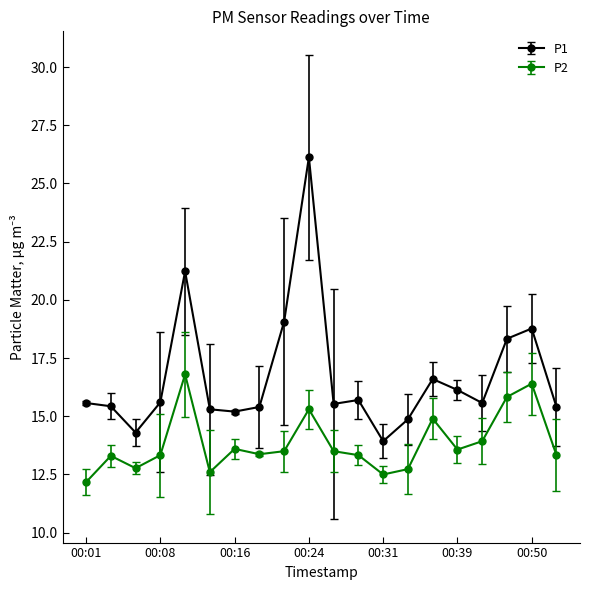

Rank the series by their average value, from highest to lowest.

P1, P2